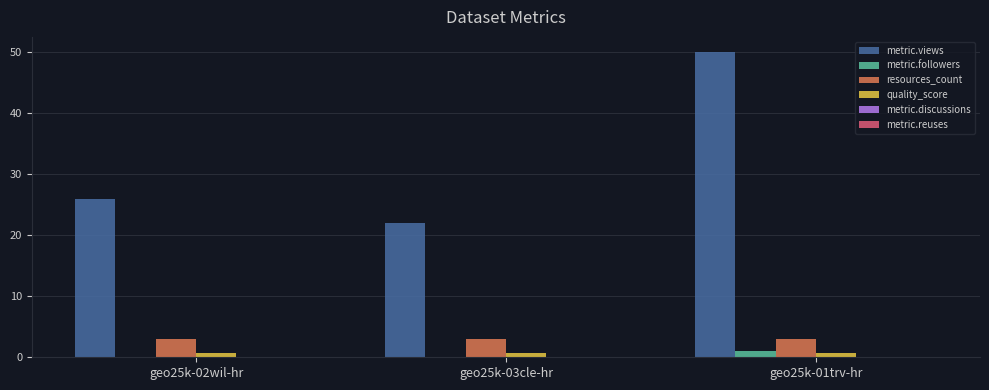

Is the value of quality_score at geo25k-03cle-hr greater than the value of resources_count at geo25k-03cle-hr?

No